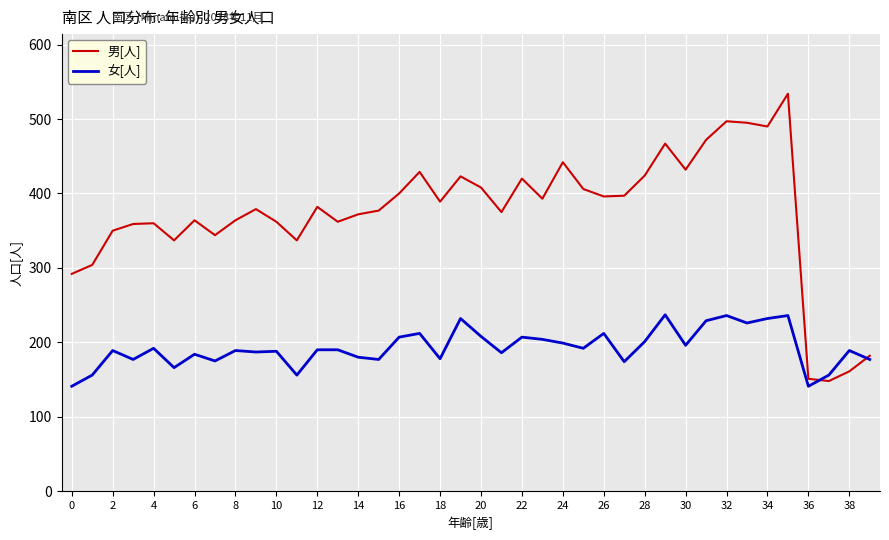

What is the highest value of the 男[人] series?

534